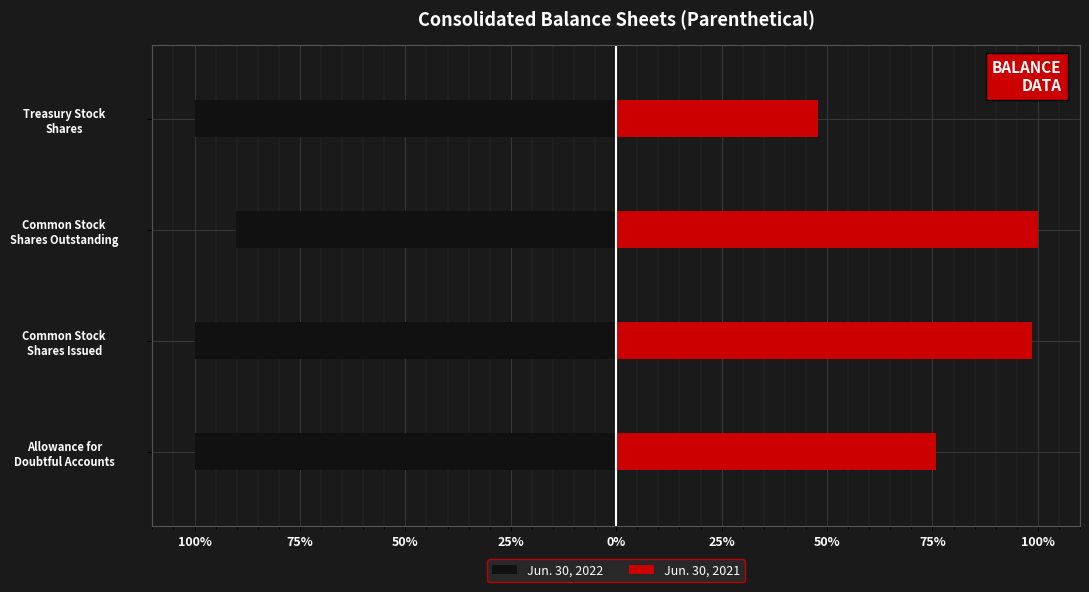

The Jun. 30, 2022 series shows -26.0 at Treasury Stock Shares. True or false?

False